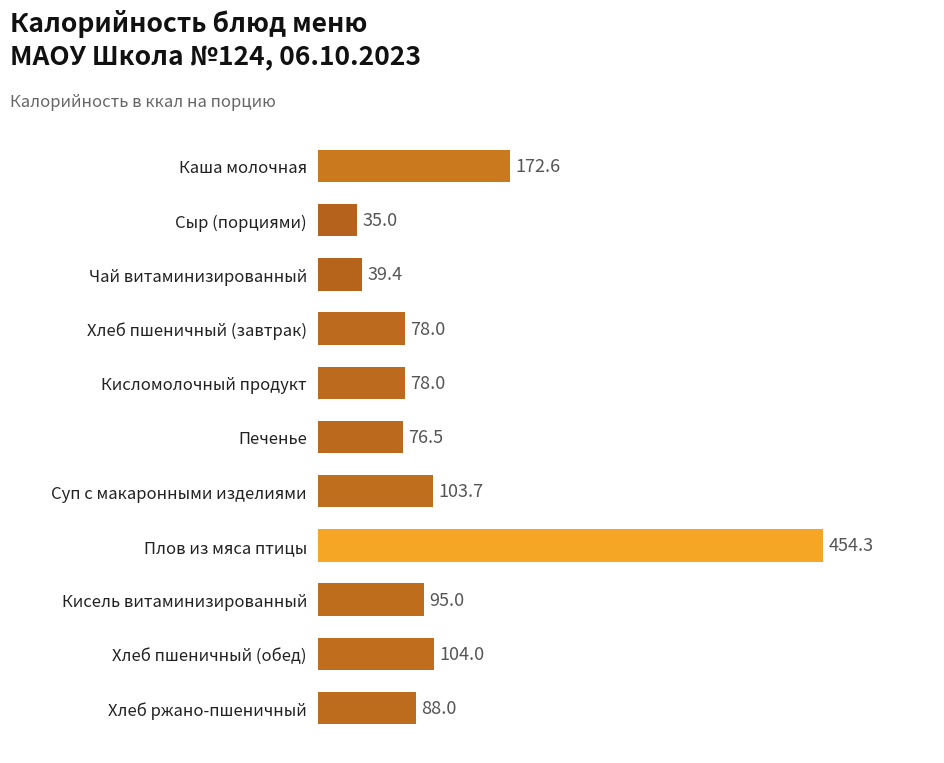

What position from the top is Суп с макаронными изделиями?

7